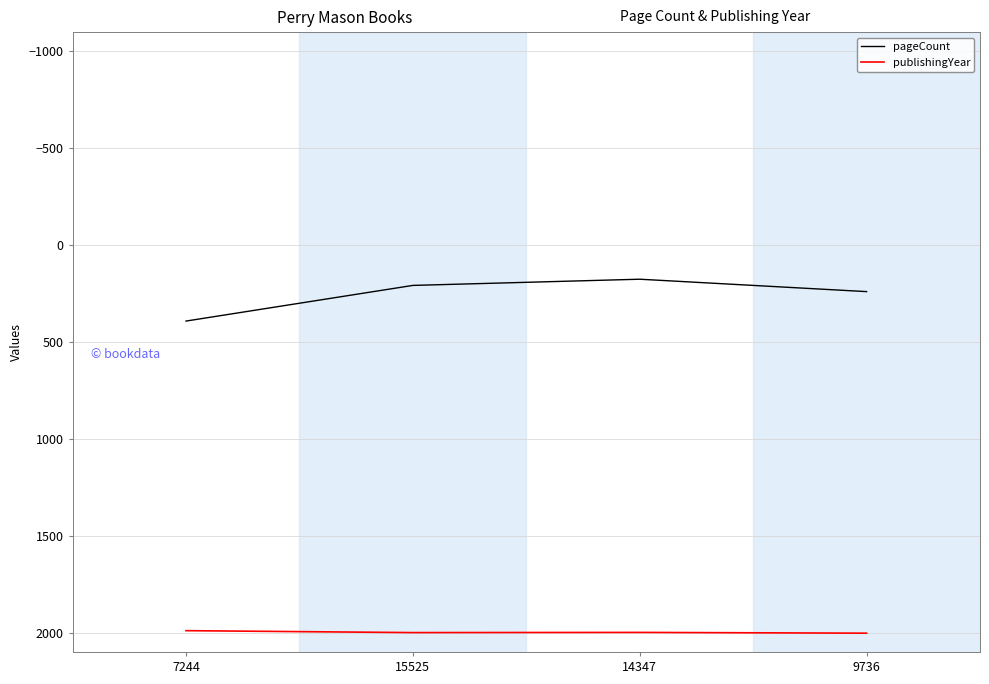

What are all the series names shown in the legend?

pageCount, publishingYear